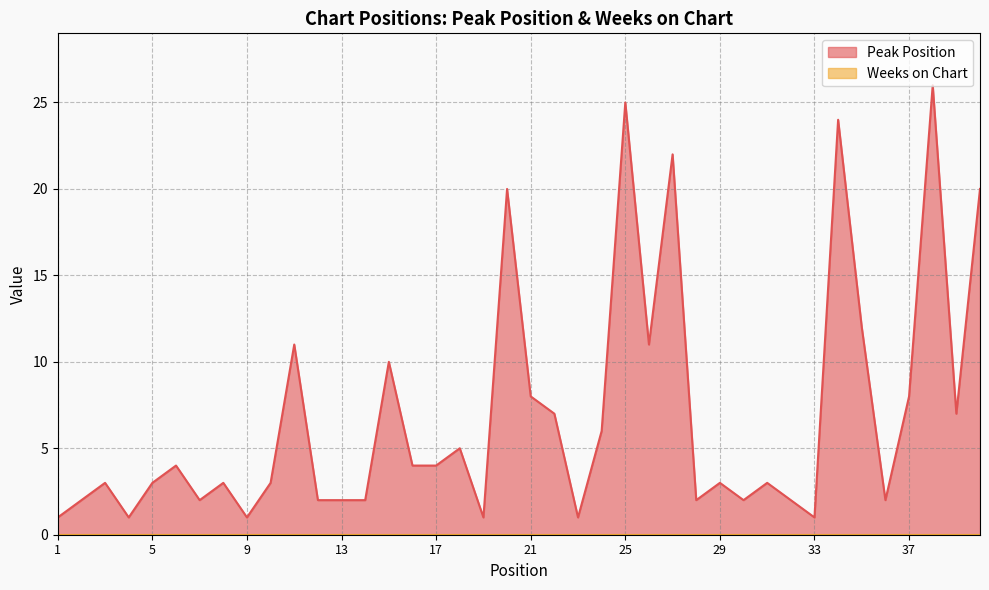

What is the difference between the values at 24 and 5?

3